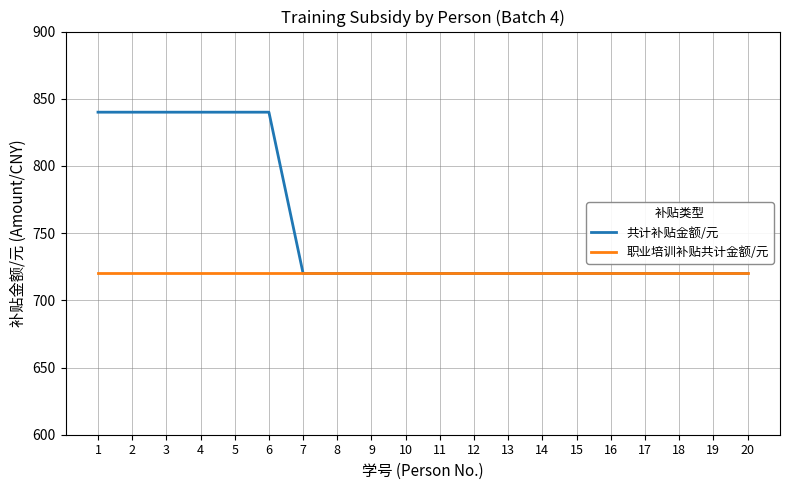

Reading left to right, what are all the values shown in this chart?

共计补贴金额/元: 840	840	840	840	840	840	720	720	720	720	720	720	720	720	720	720	720	720	720	720
职业培训补贴共计金额/元: 720	720	720	720	720	720	720	720	720	720	720	720	720	720	720	720	720	720	720	720